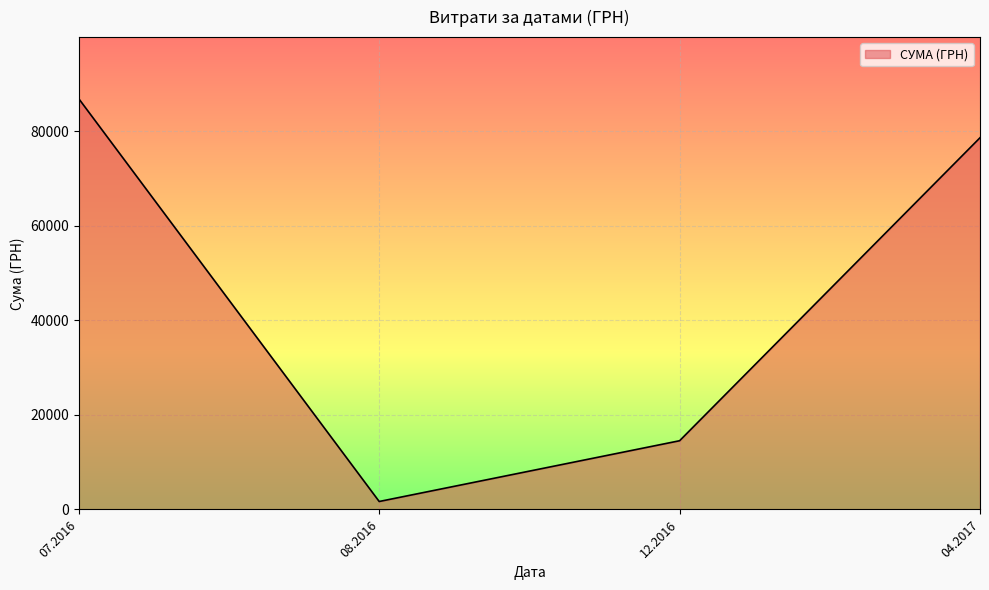

List the labels in order of value, largest first.

07.2016, 04.2017, 12.2016, 08.2016